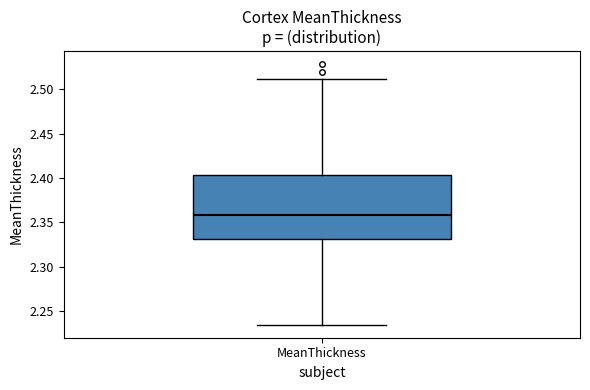

Read this box plot against the y-axis: the position of the median line, the range covered by the box, and the ends of both whiskers. The values are not printed on the chart, so give them approximately, as read against the axis.

median 2.360, box 2.330 to 2.405, whiskers 2.235 to 2.510